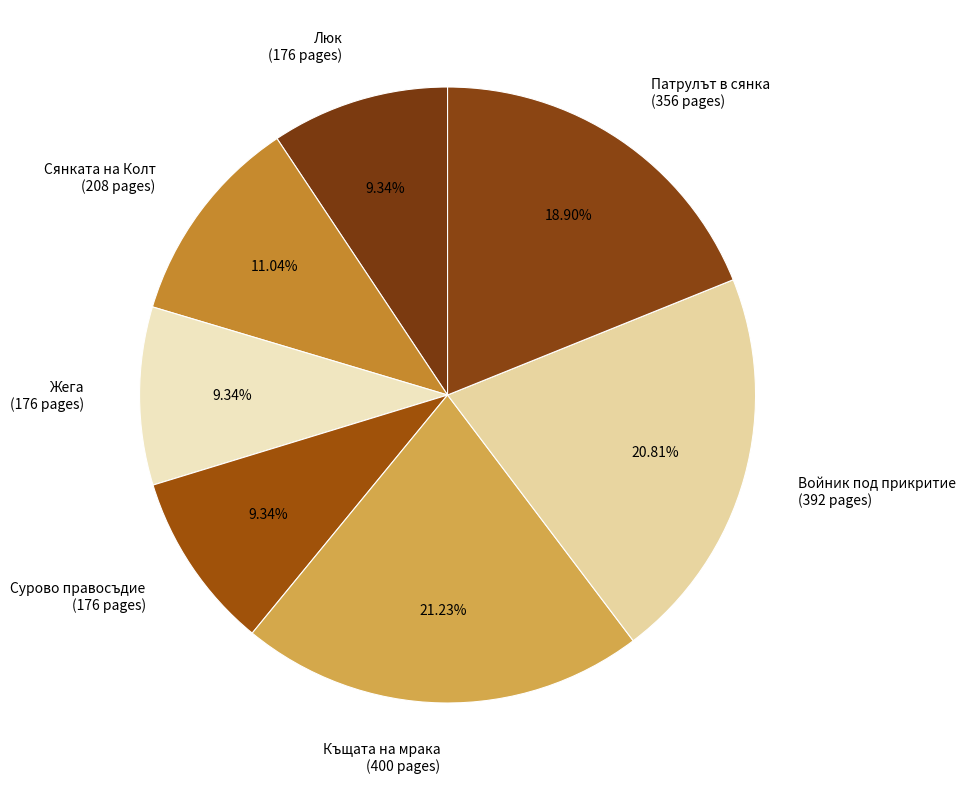

Is there any slice that represents more than half of the pie?

No